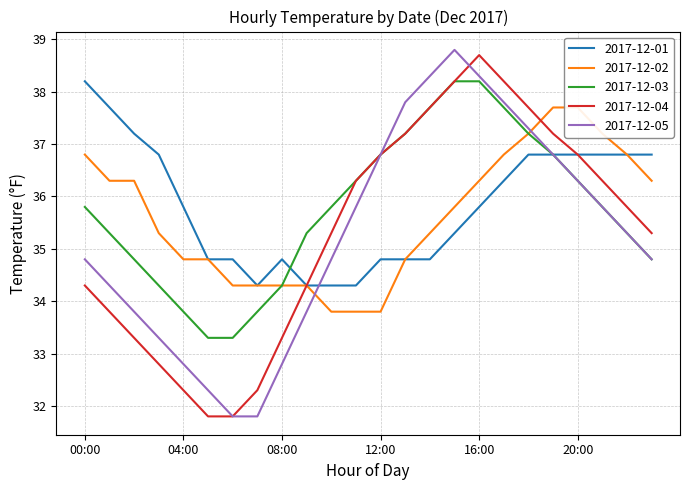

Rank the categories by 2017-12-01 value from lowest to highest.

07:00, 09:00, 10:00, 11:00, 05:00, 06:00, 08:00, 12:00, 13:00, 14:00, 15:00, 04:00, 16:00, 17:00, 03:00, 18:00, 19:00, 20:00, 21:00, 22:00, 23:00, 02:00, 01:00, 00:00